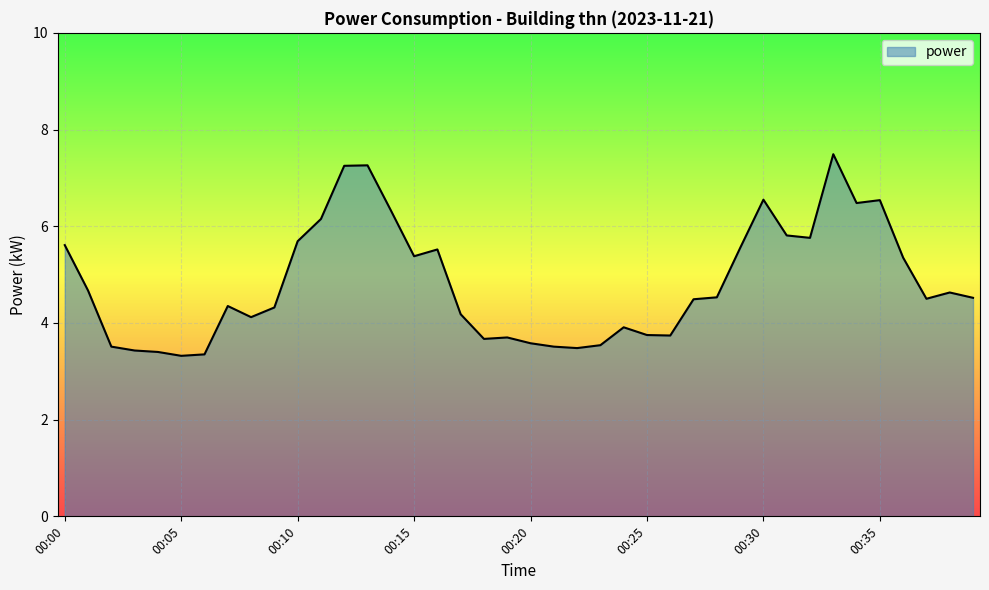

What is the greatest value displayed?

7.5